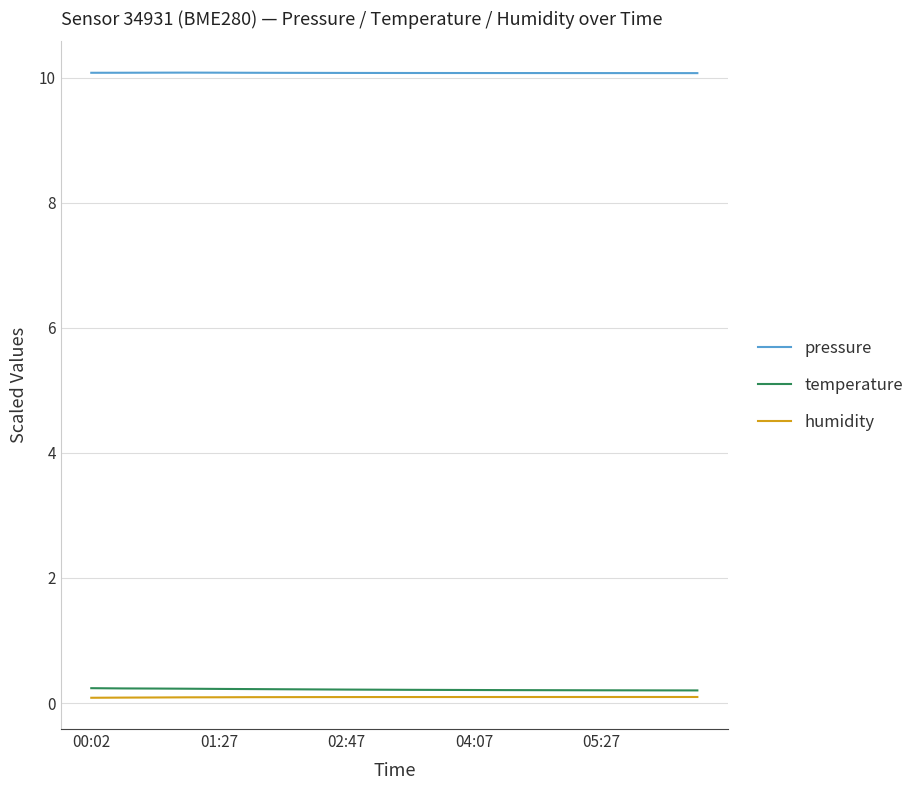

True or false: pressure and temperature cross at least once.

False